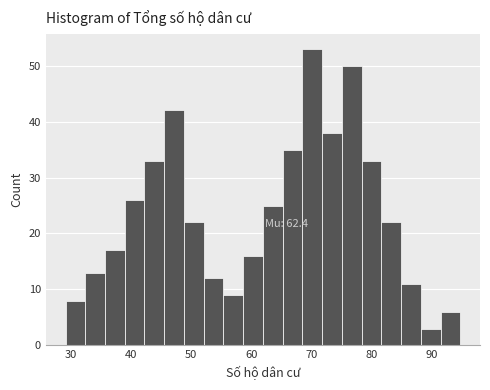

Read against the x-axis, roughly where is the centre of the tallest bar?

70